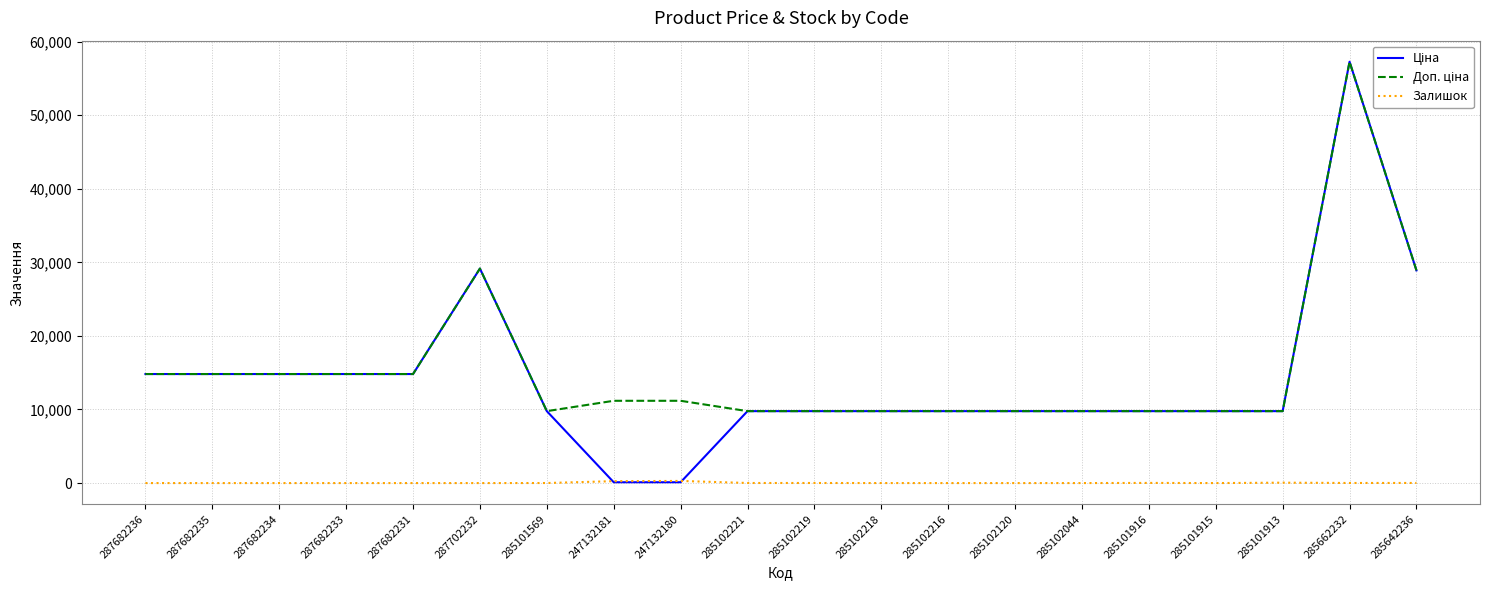

What is the greatest value displayed?

57258.0